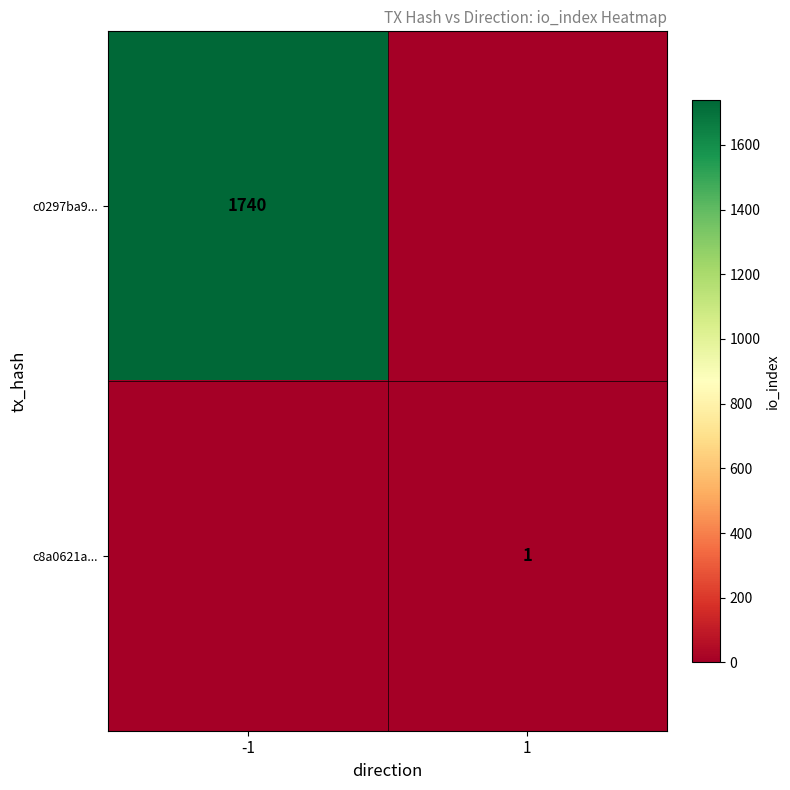

Which has a higher value, -1 or 1?

-1